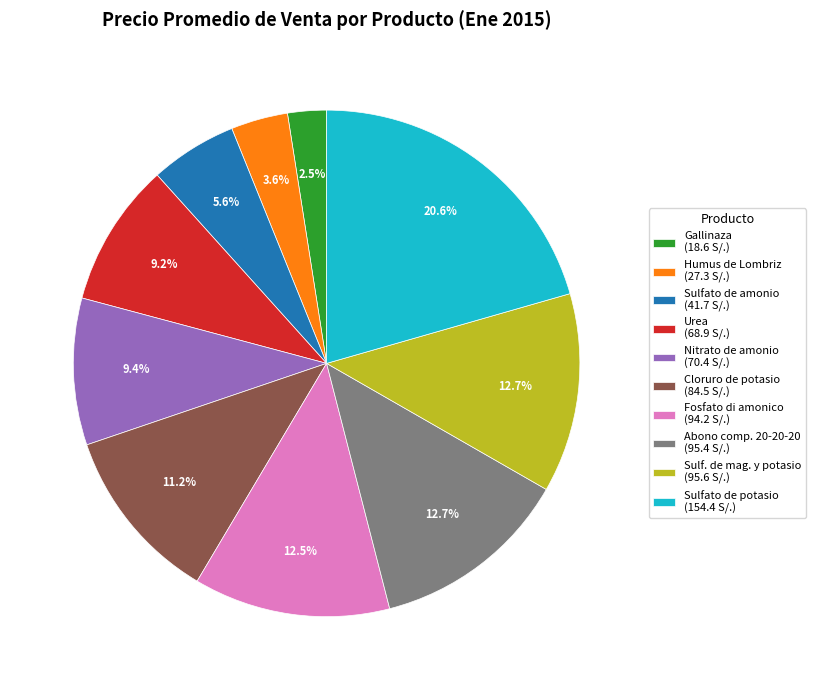

Is Abono comp. 20-20-20 the majority of the pie?

No